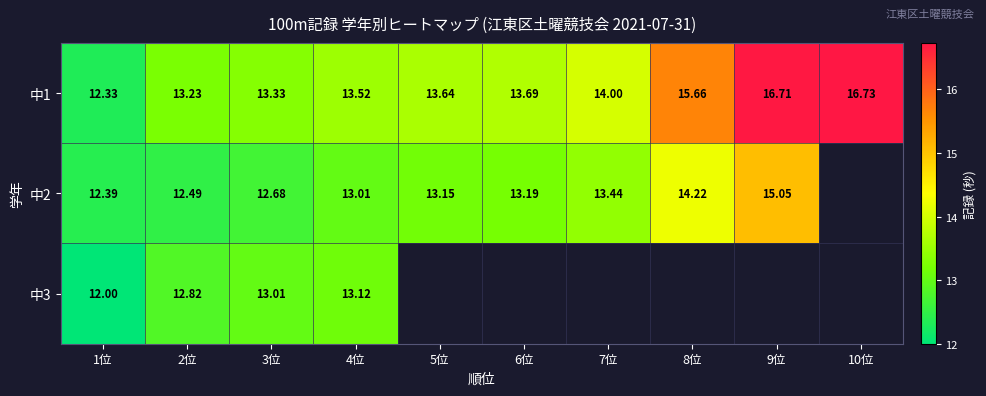

Is it true that 中2 equals 18.6 at 3位?

False